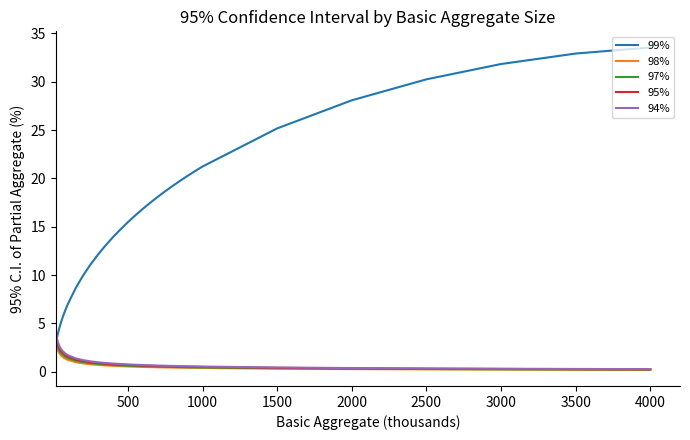

What are all the series names shown in the legend?

99%, 98%, 97%, 95%, 94%